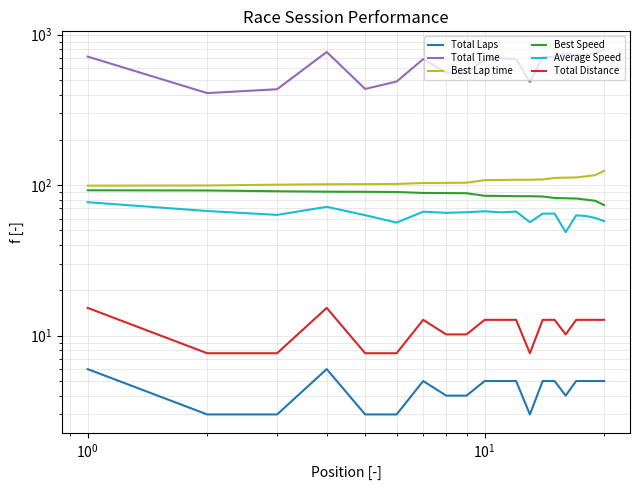

What is the difference between the maximum and minimum values in the Total Distance series?

7.7